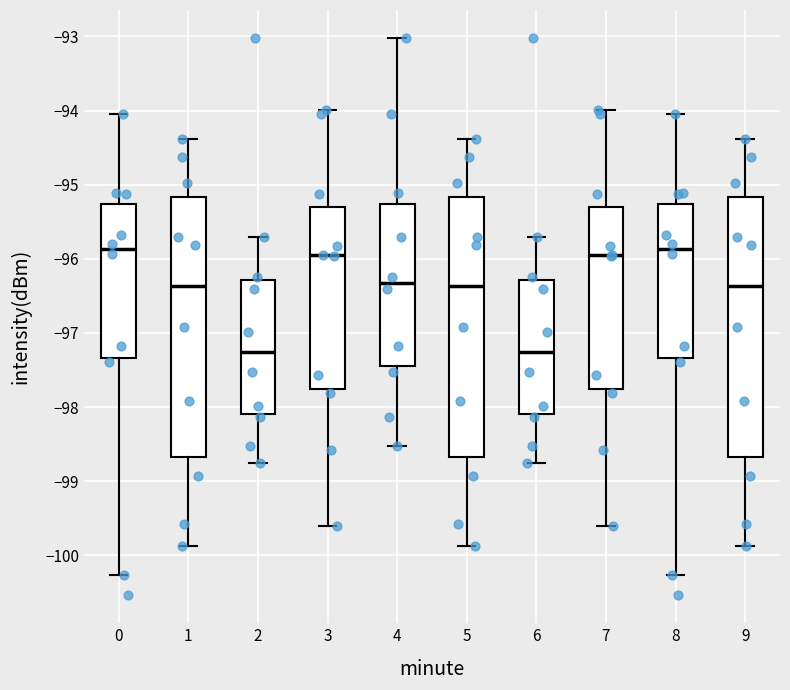

Where is the upper edge of the box at x = 9 on the y-axis? The values are not printed on the chart, so give them approximately, as read against the axis.

-95.2